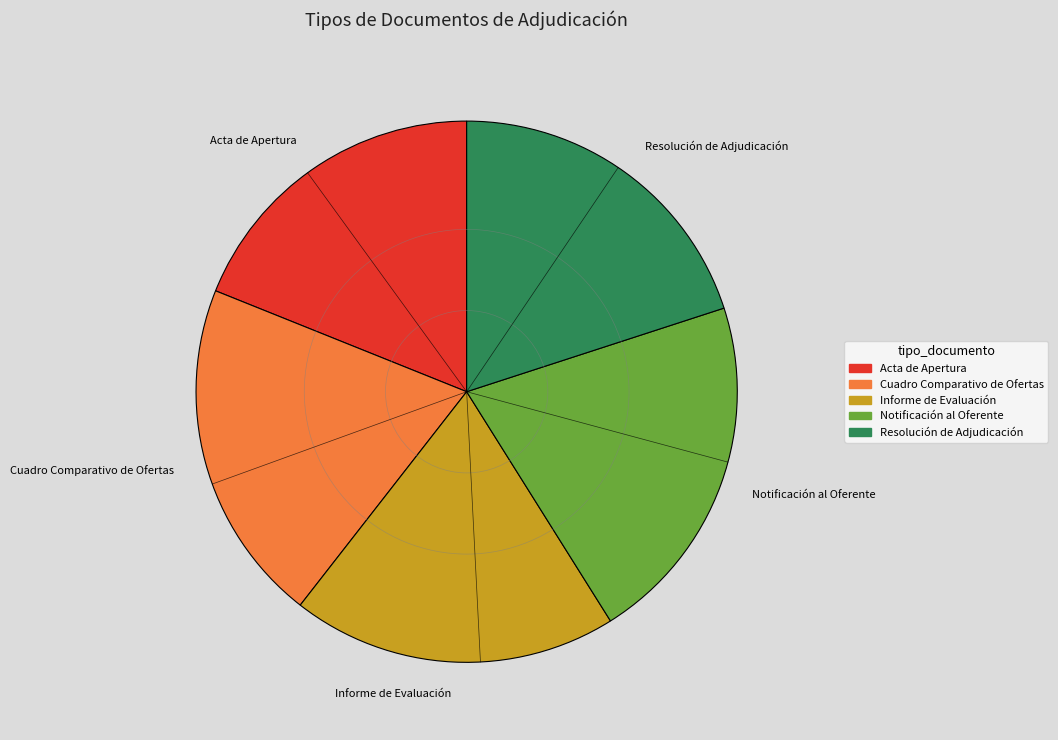

What is the largest slice in the pie chart?

Notificación al Oferente